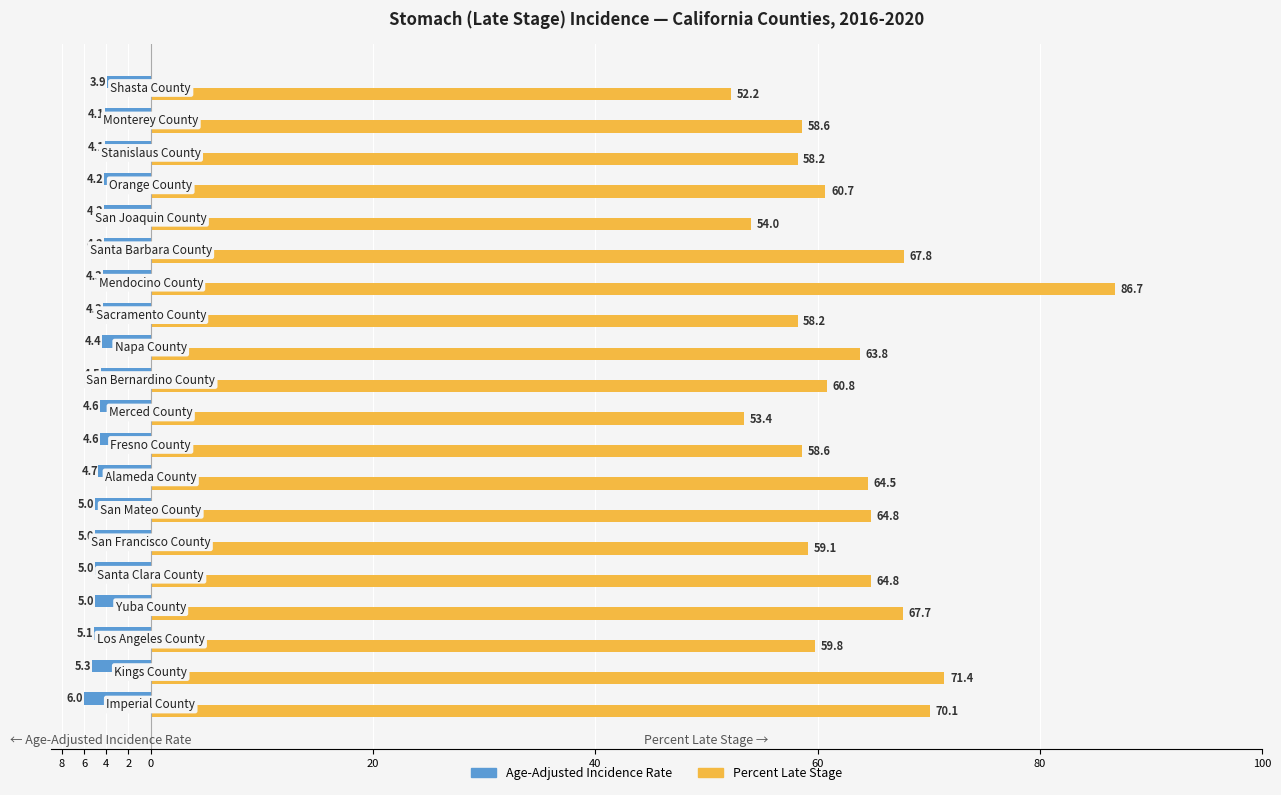

List the series in order of their overall mean, highest first.

Percent Late Stage, Age-Adjusted Incidence Rate